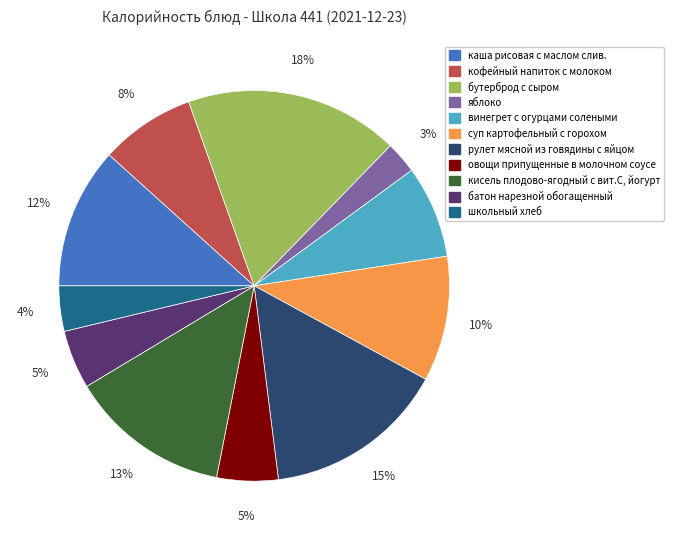

The батон нарезной обогащенный slice represents 11% of the pie. True or false?

False